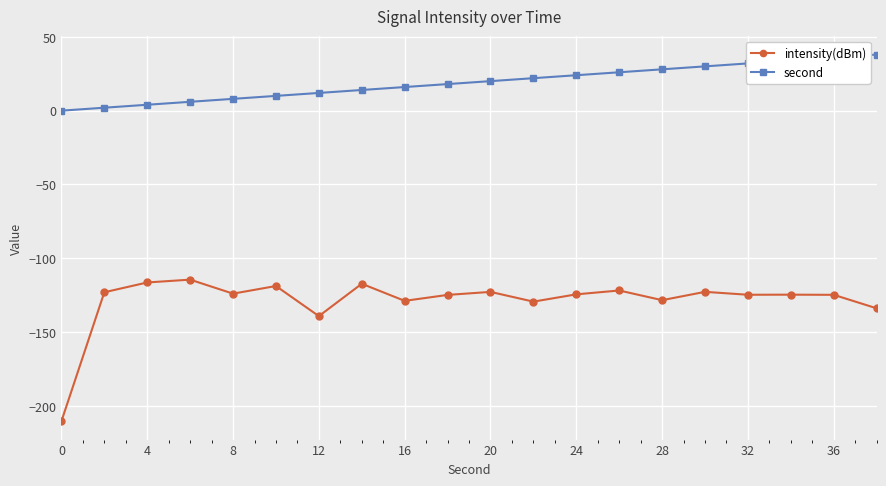

What is the difference between the maximum and minimum values in the second series?

38.0